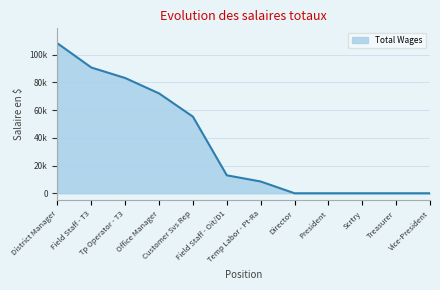

True or false: the data shows 8490 at Temp Labor - Pt-Ra.

True